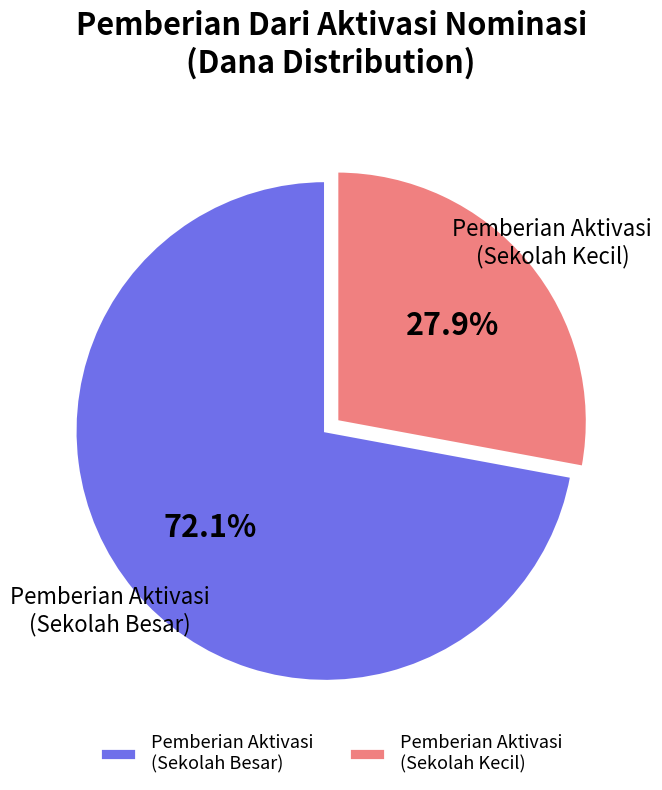

Approximately how many times larger is the value at Pemberian Aktivasi (Sekolah Besar) compared to Pemberian Aktivasi (Sekolah Kecil)?

2.6